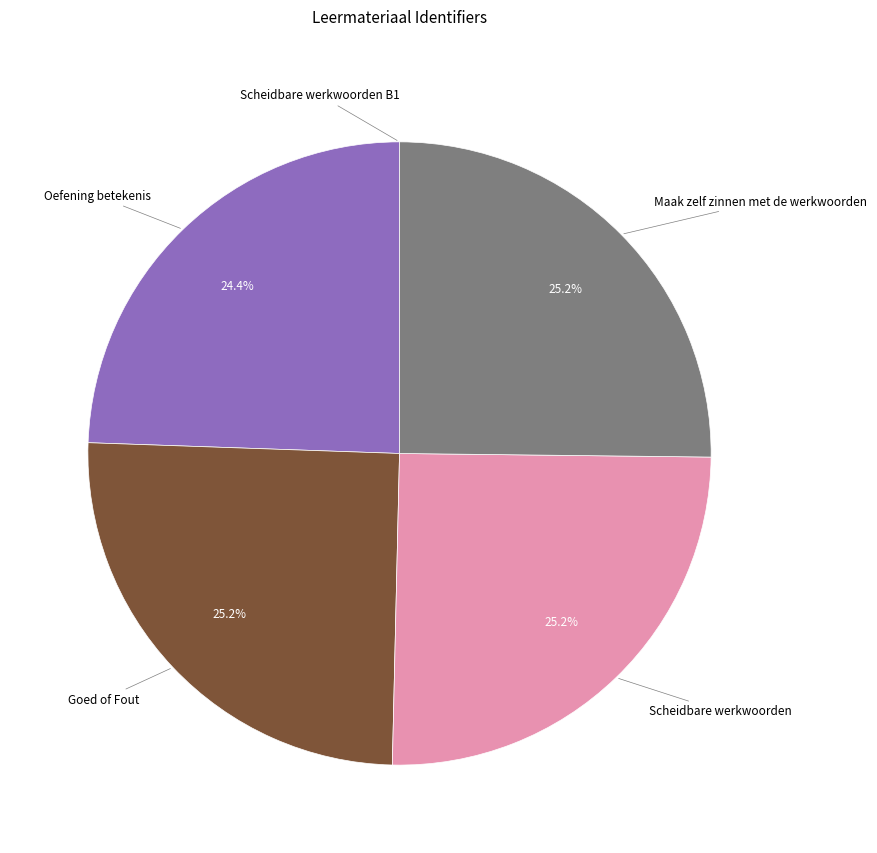

Is there any slice that represents more than half of the pie?

No